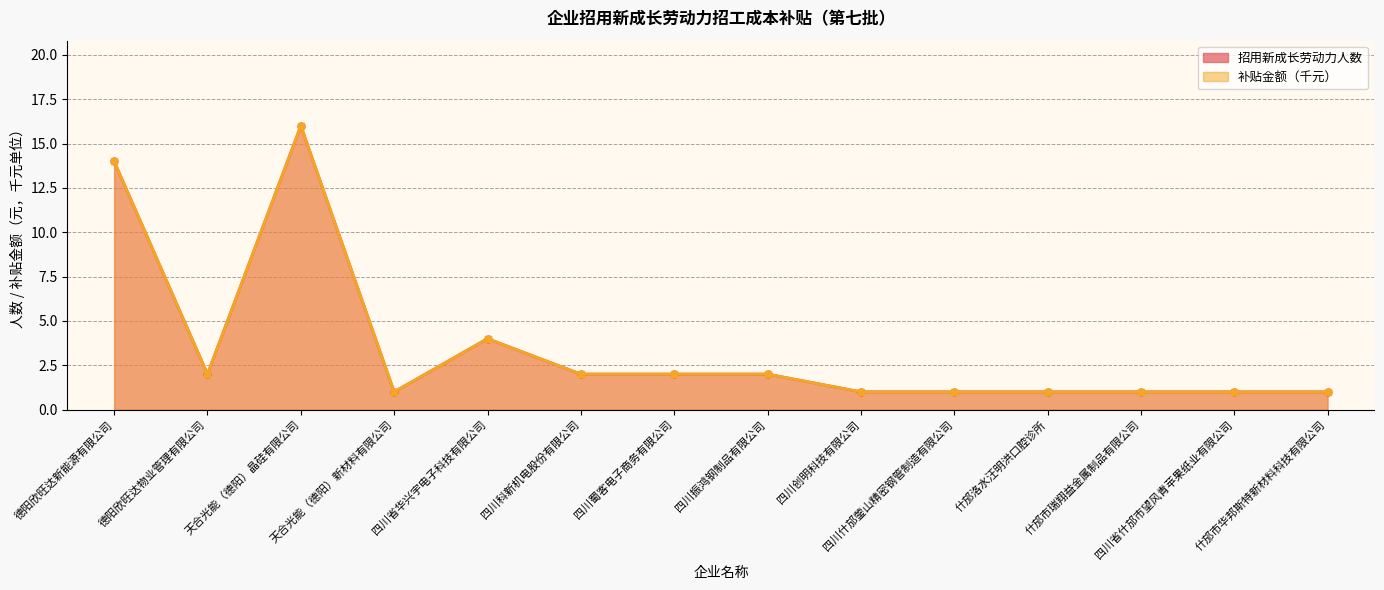

Which has a higher value, 四川省华兴宇电子科技有限公司 or 什邡市瑞翔益金属制品有限公司?

四川省华兴宇电子科技有限公司